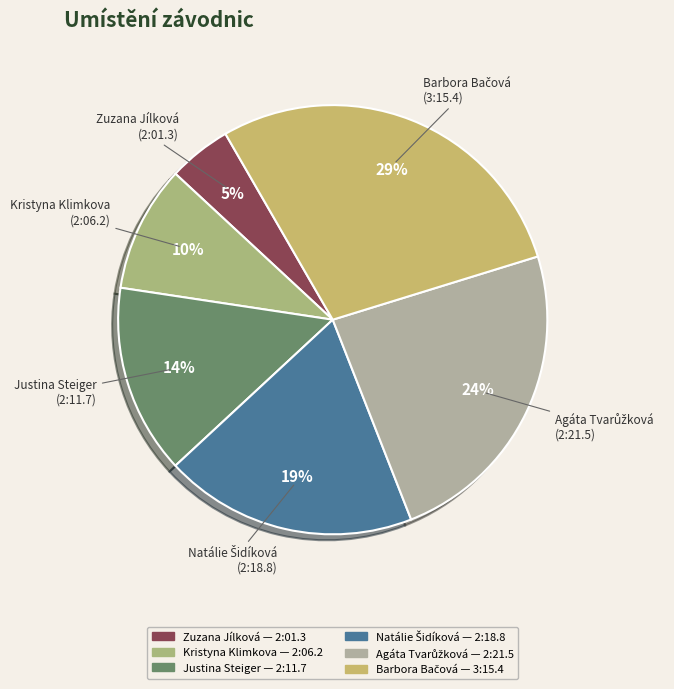

Which category has the smallest portion of the pie?

Zuzana Jílková